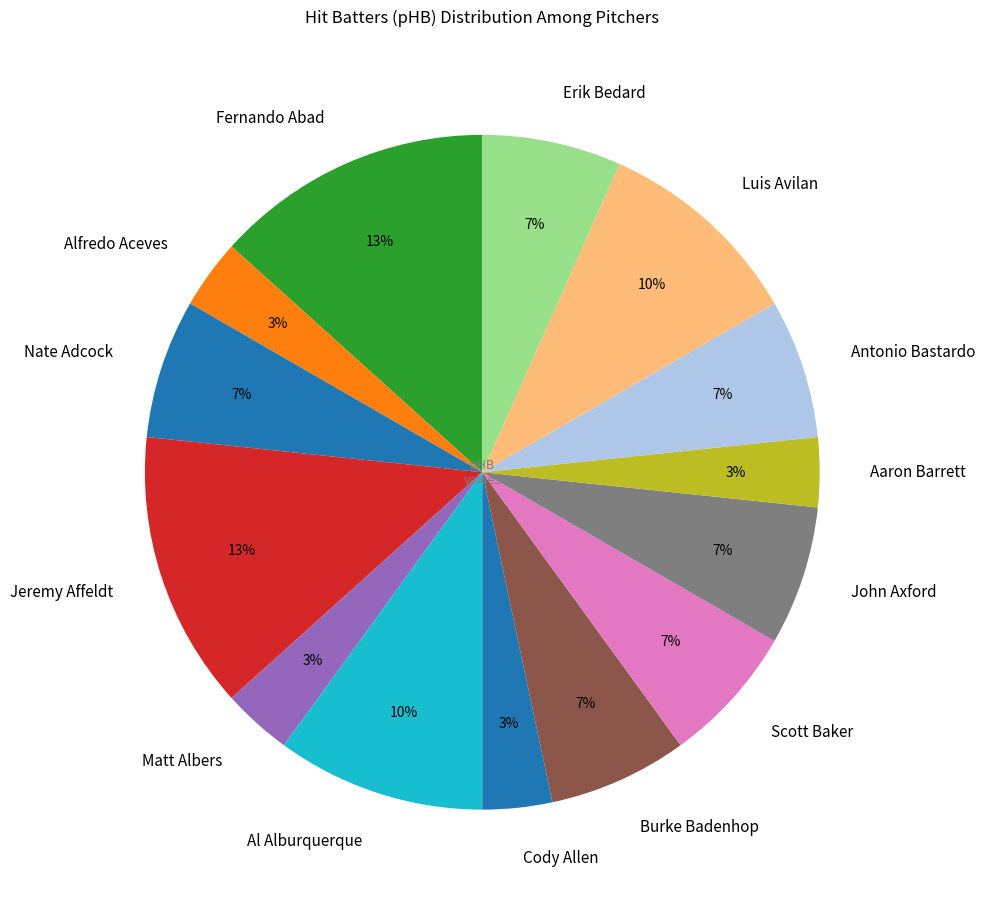

Combined, do Matt Albers and Cody Allen account for over 50%?

No